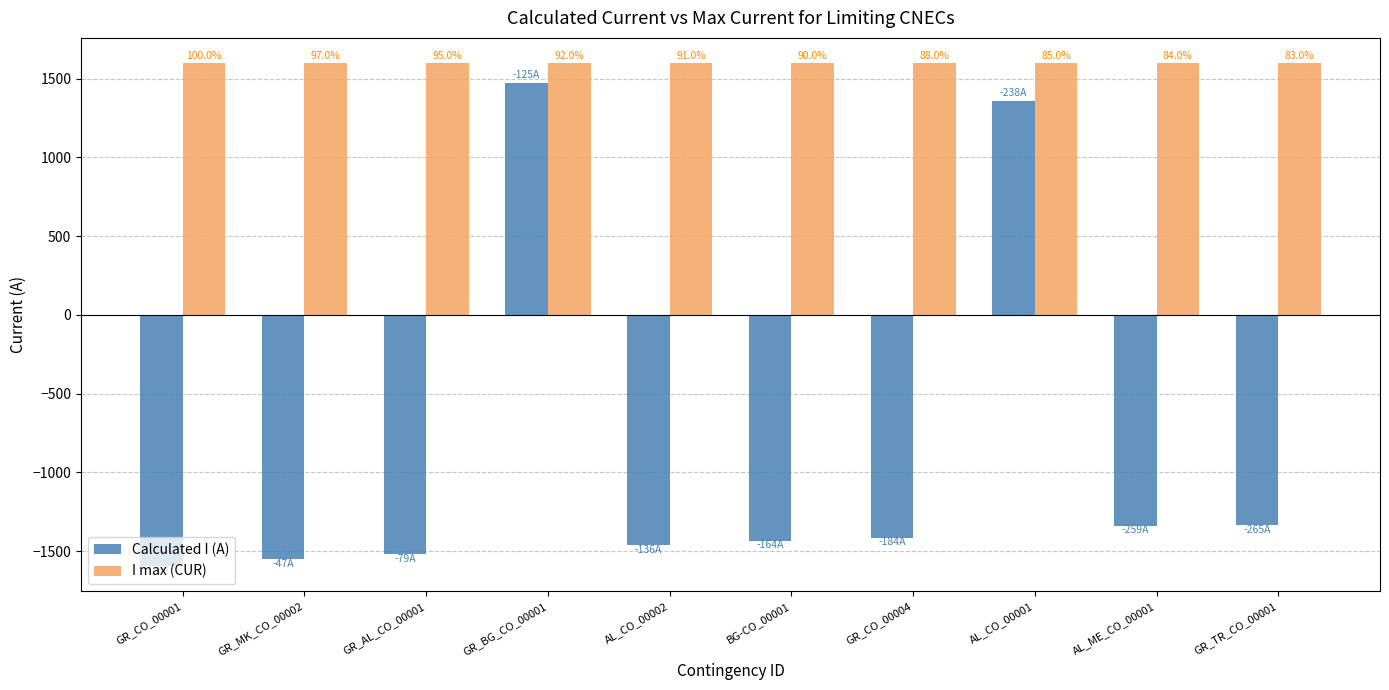

Reading left to right, extract all data points from this chart.

Calculated I (A): GR_CO_00001=-1595	GR_MK_CO_00002=-1553	GR_AL_CO_00001=-1521	GR_BG_CO_00001=1475	AL_CO_00002=-1464	BG-CO_00001=-1436	GR_CO_00004=-1416	AL_CO_00001=1362	AL_ME_CO_00001=-1341	GR_TR_CO_00001=-1335
I max (CUR): GR_CO_00001=1600	GR_MK_CO_00002=1600	GR_AL_CO_00001=1600	GR_BG_CO_00001=1600	AL_CO_00002=1600	BG-CO_00001=1600	GR_CO_00004=1600	AL_CO_00001=1600	AL_ME_CO_00001=1600	GR_TR_CO_00001=1600